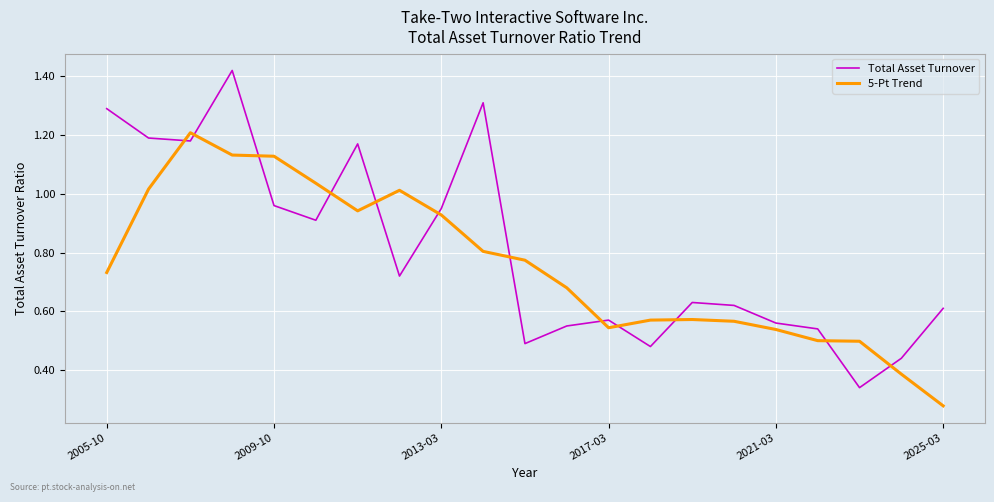

What are all the series names shown in the legend?

Total Asset Turnover, 5-Pt Trend